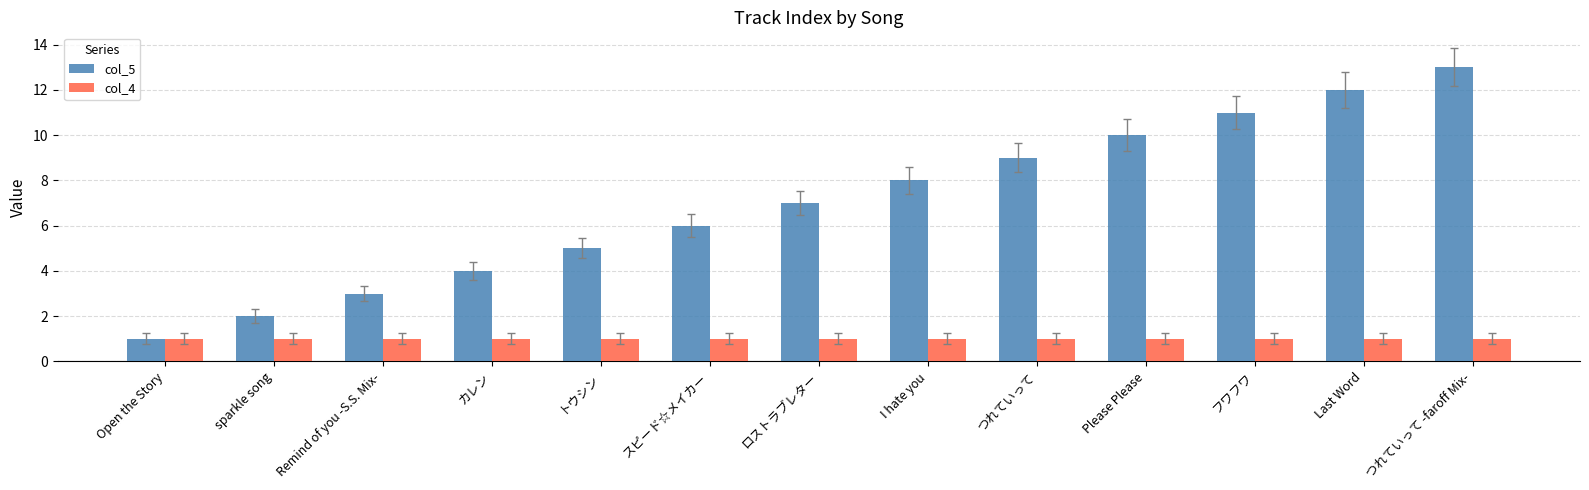

Reading left to right, transcribe all the data shown in this chart.

col_5: Open the Story=1	sparkle song=2	Remind of you -S.S. Mix-=3	カレン=4	トウシン=5	スピード☆メイカー=6	ロストラブレター=7	I hate you=8	つれていって=9	Please Please=10	フワフワ=11	Last Word=12	つれていって -faroff Mix-=13
col_4: Open the Story=1	sparkle song=1	Remind of you -S.S. Mix-=1	カレン=1	トウシン=1	スピード☆メイカー=1	ロストラブレター=1	I hate you=1	つれていって=1	Please Please=1	フワフワ=1	Last Word=1	つれていって -faroff Mix-=1